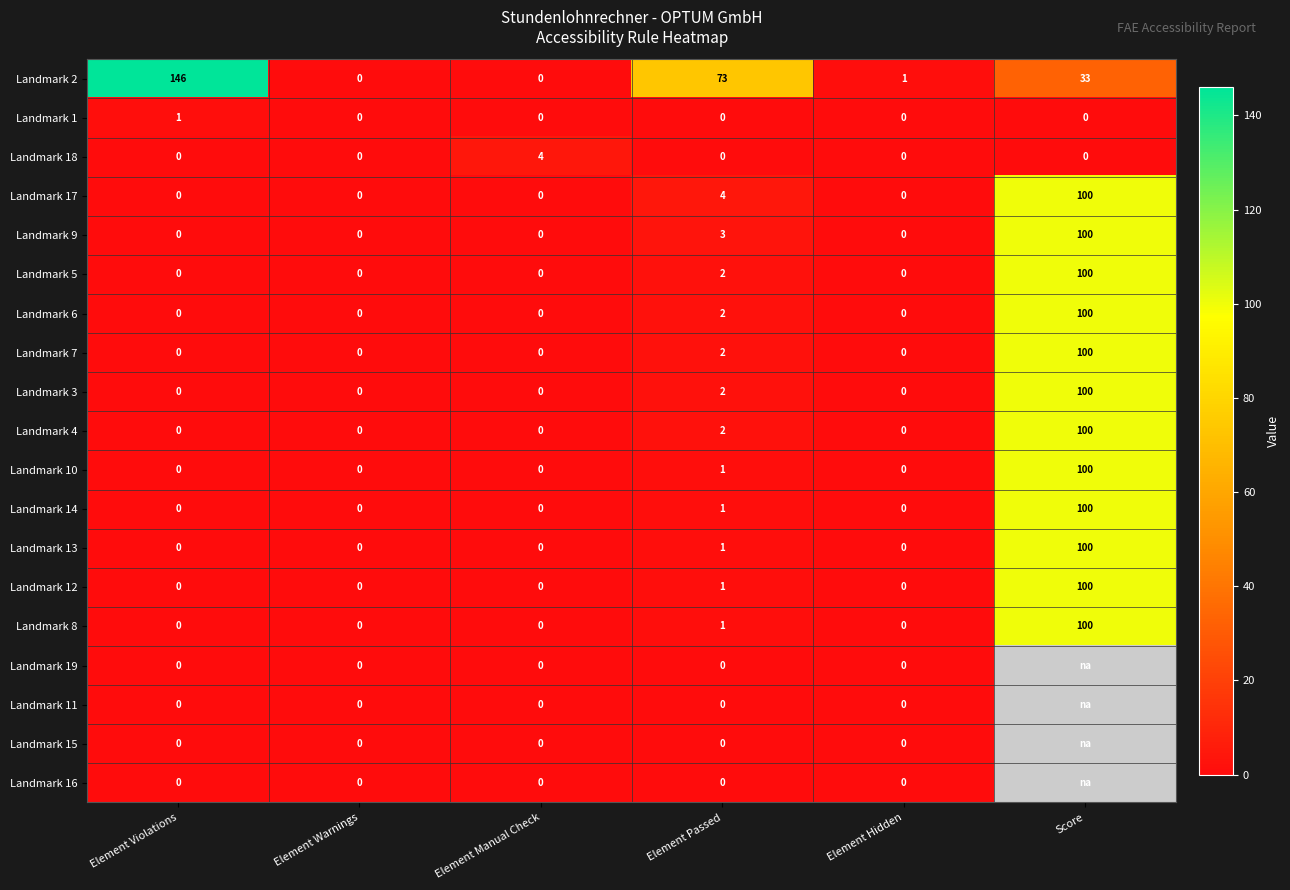

The value of Landmark 12 at Element Violations is -65. True or false?

False